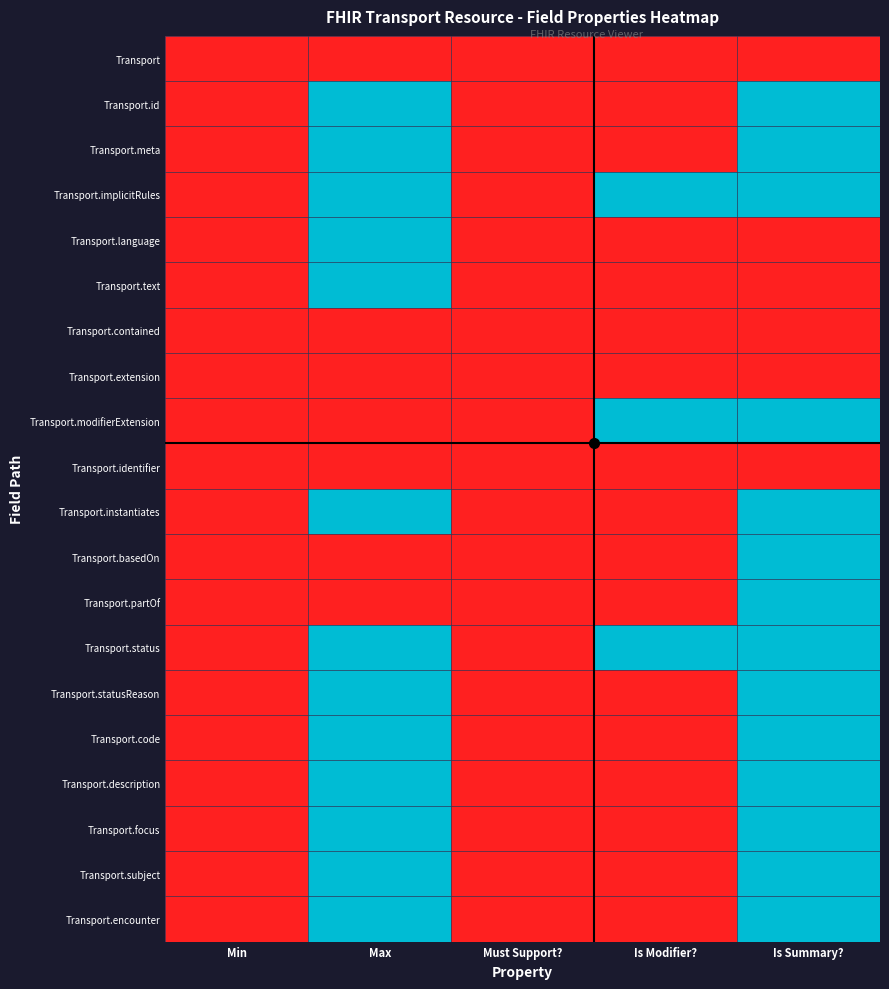

At how many categories does at least one series exceed 0?

3